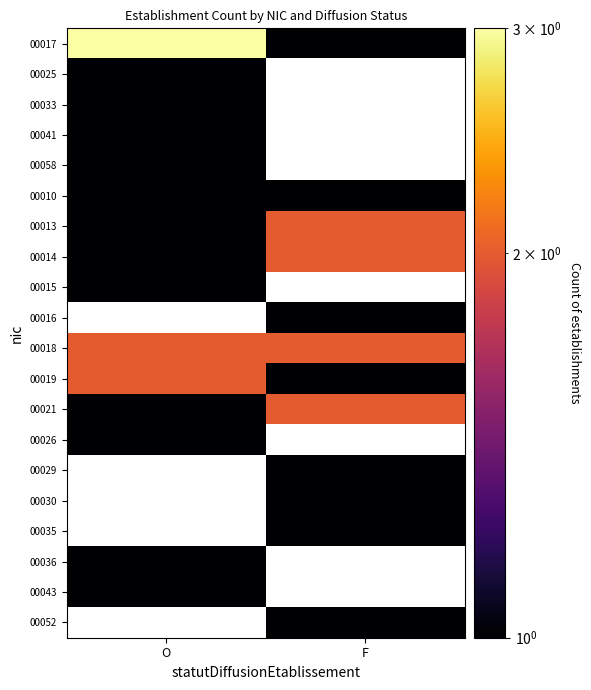

What is the minimum value shown in the chart?

1.0